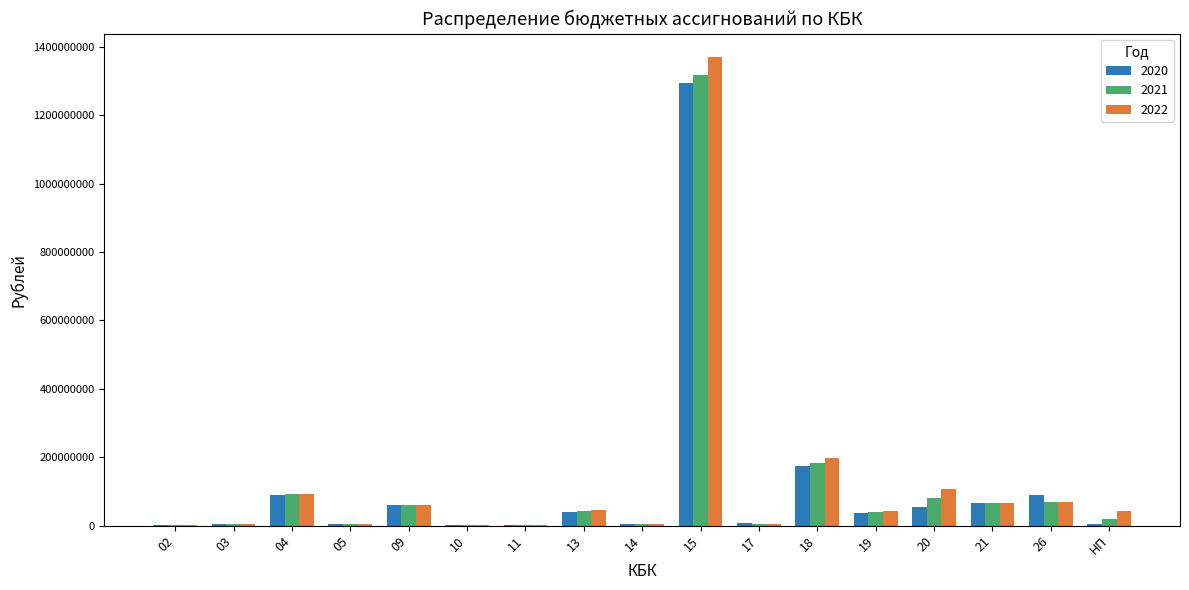

What are all the series names shown in the legend?

2020, 2021, 2022